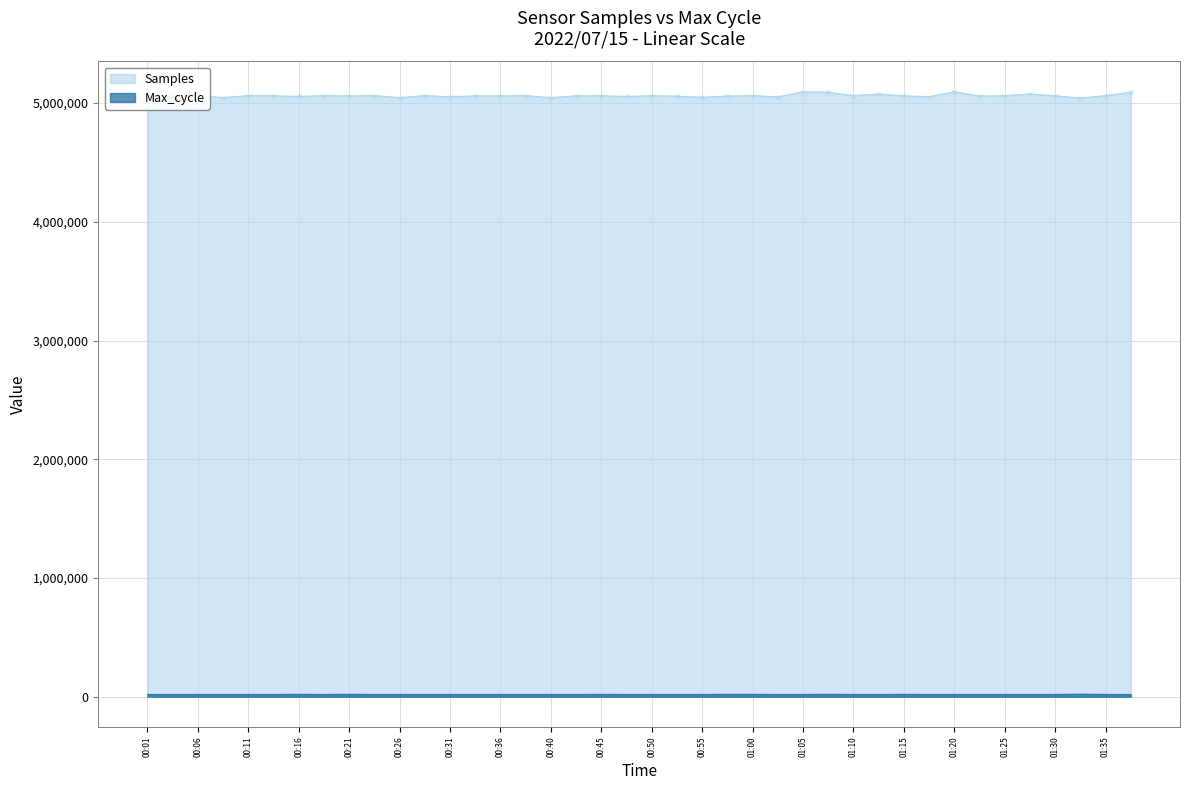

How many lines are shown in the chart?

2